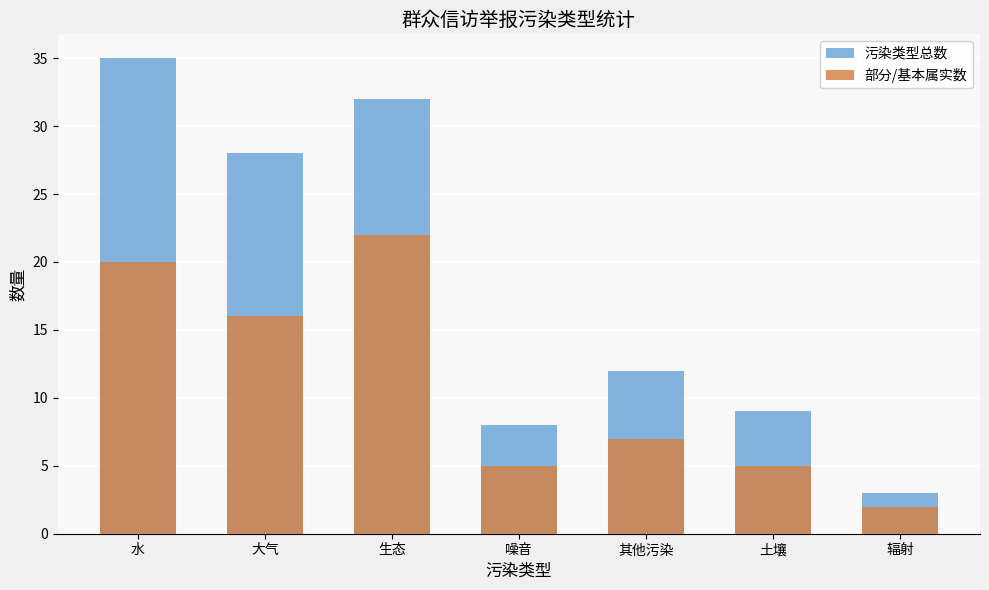

Reading left to right, extract all data points from this chart.

污染类型总数: 35	28	32	8	12	9	3
部分/基本属实数: 20	16	22	5	7	5	2